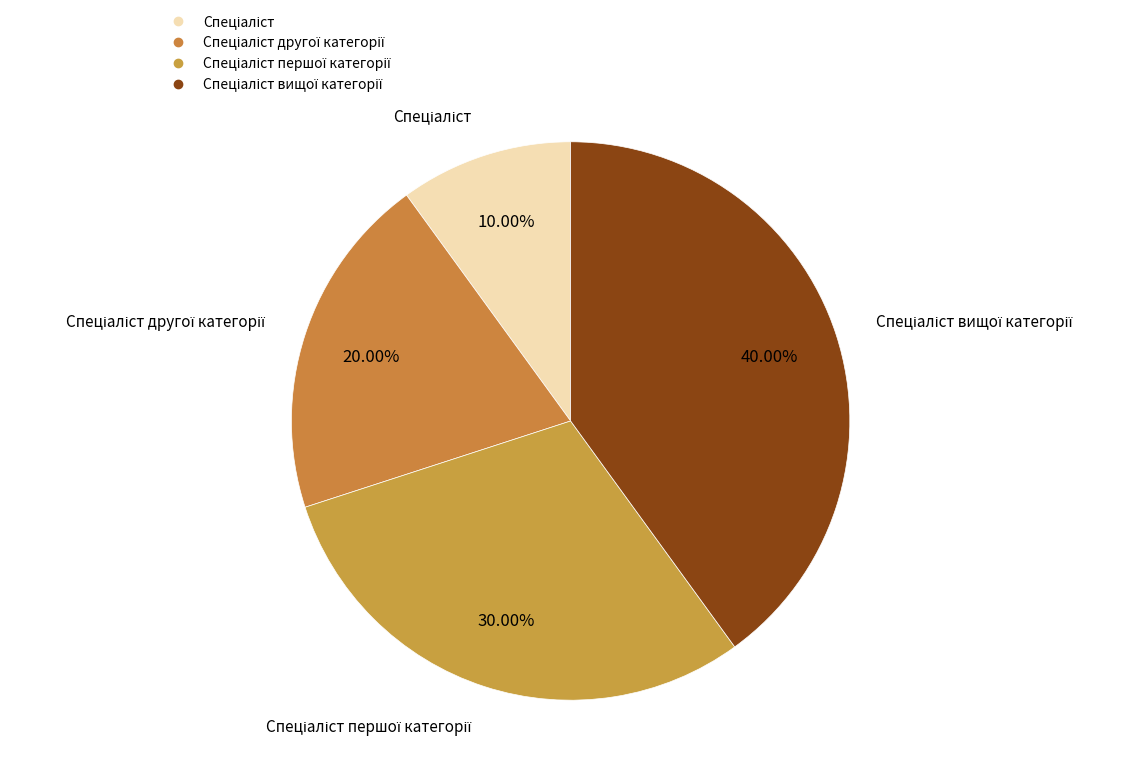

What is the largest slice in the pie chart?

Спеціаліст вищої категорії